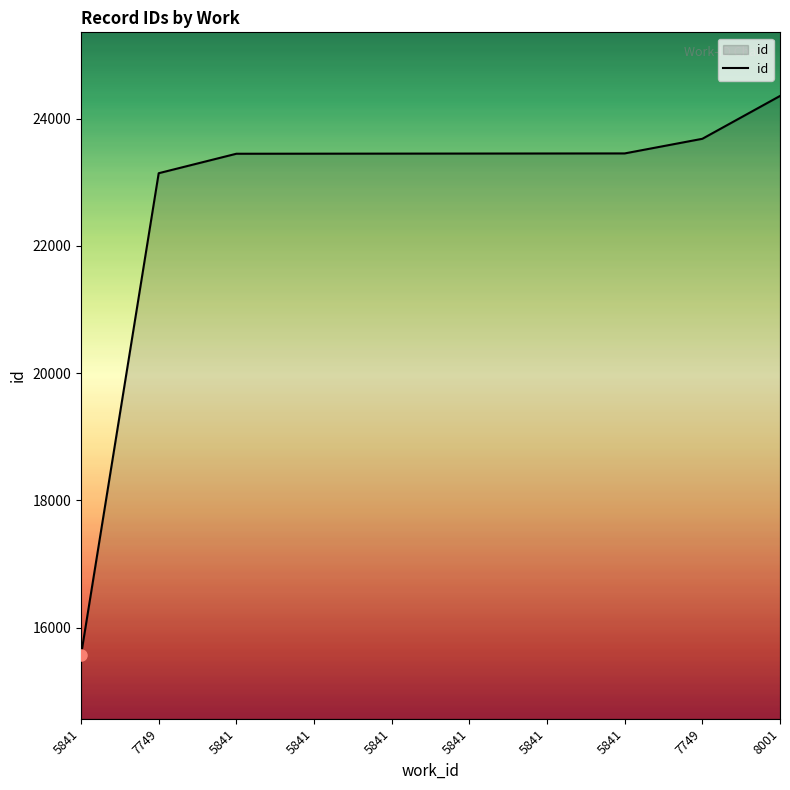

How many series are shown in this chart?

1